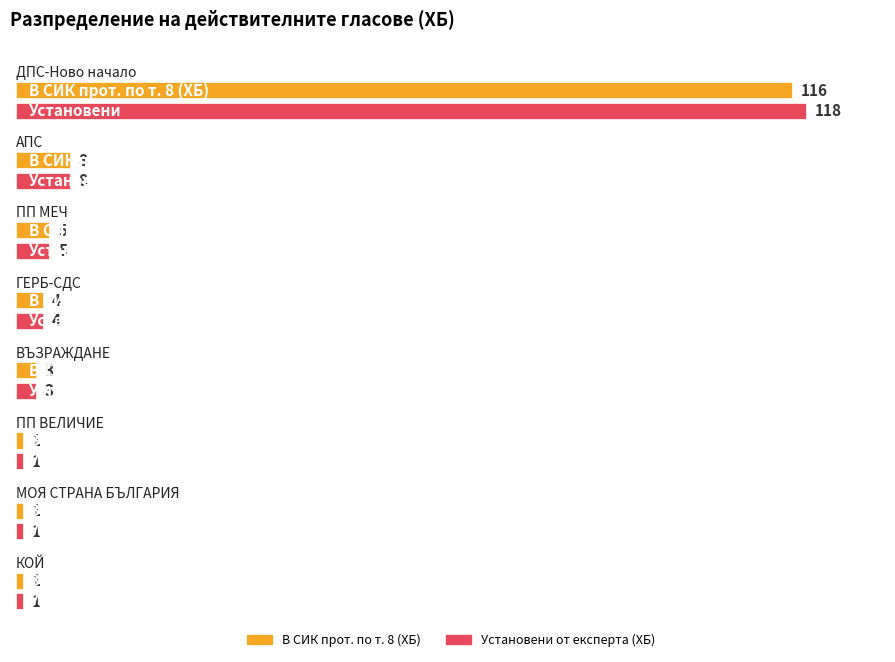

What is the total value across all series at АПС?

16